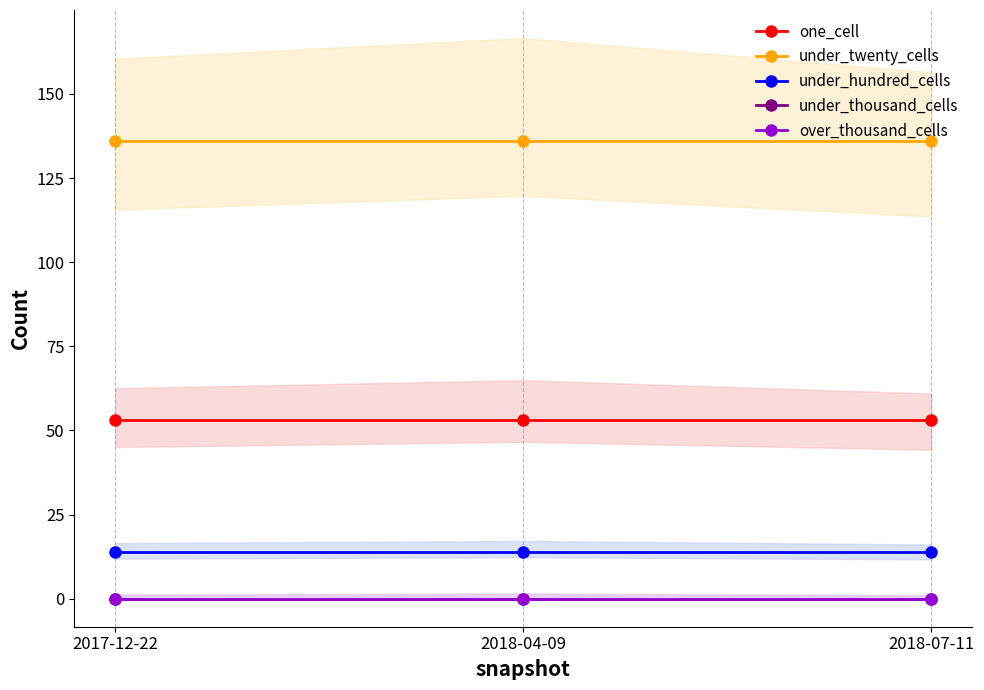

Reading left to right, what are all the values shown in this chart?

one_cell: 53	53	53
under_twenty_cells: 136	136	136
under_hundred_cells: 14	14	14
under_thousand_cells: 0	0	0
over_thousand_cells: 0	0	0